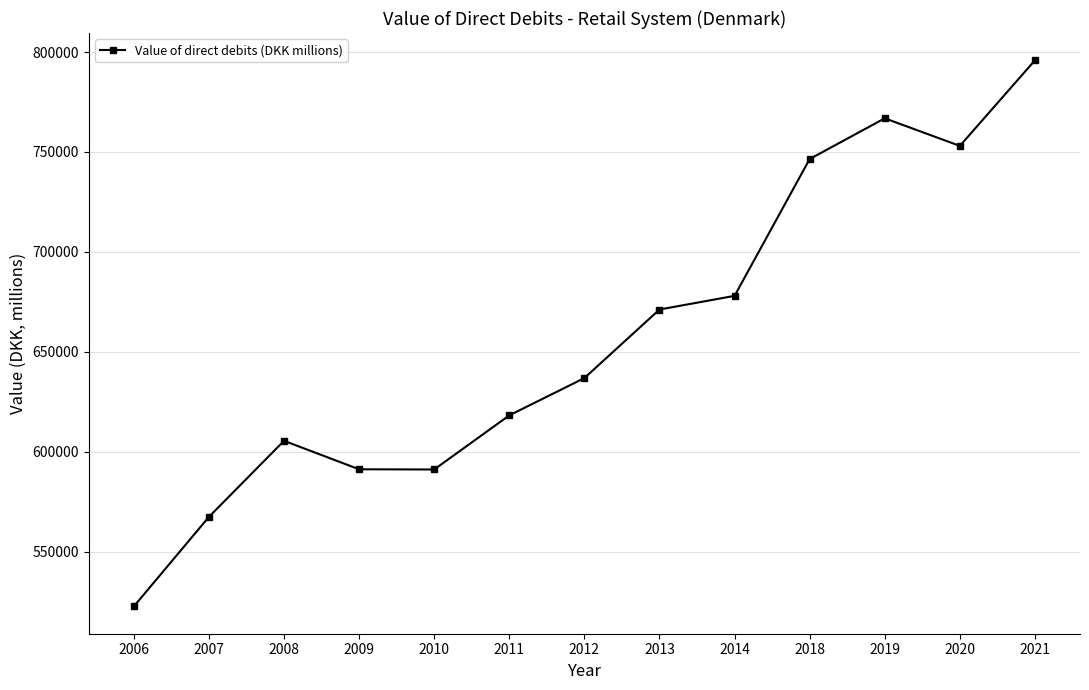

How many data points does each series have?

13